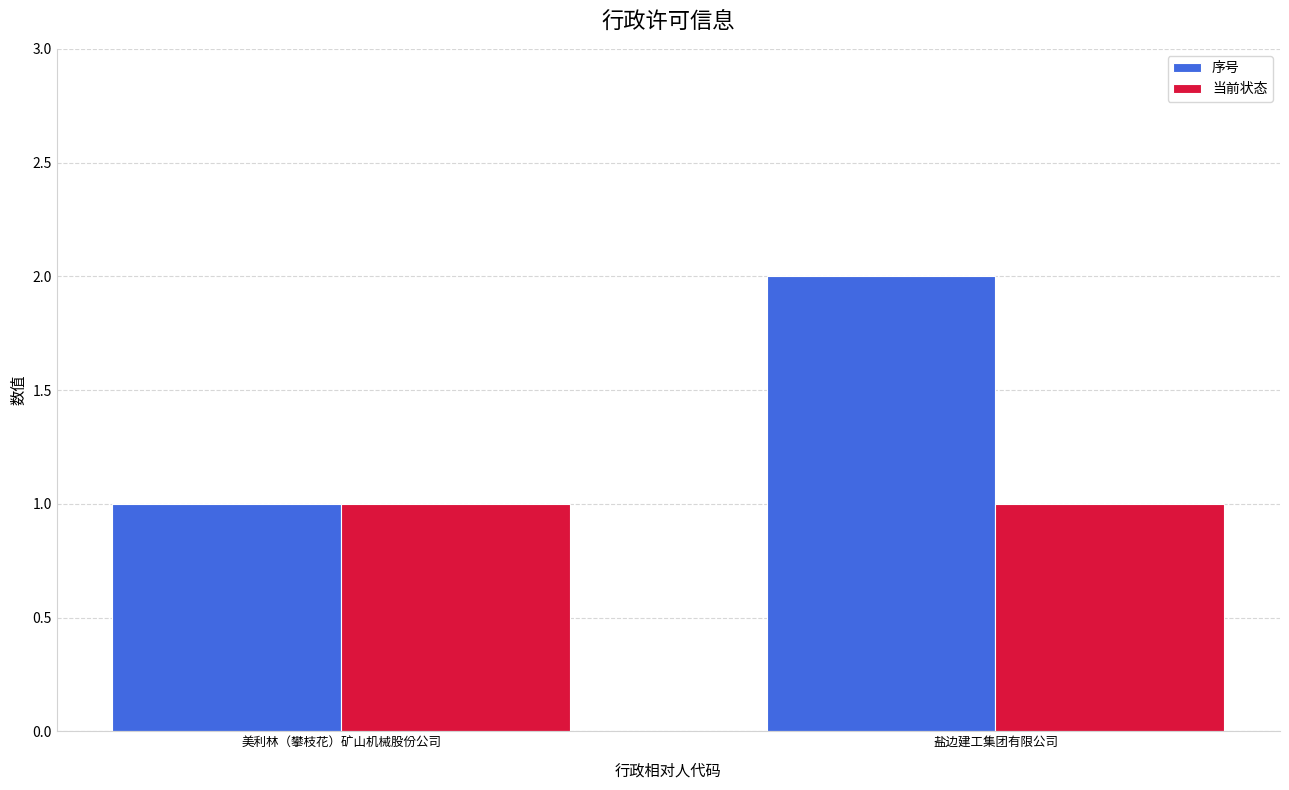

Which category has the highest value in the 序号 series?

盐边建工集团有限公司